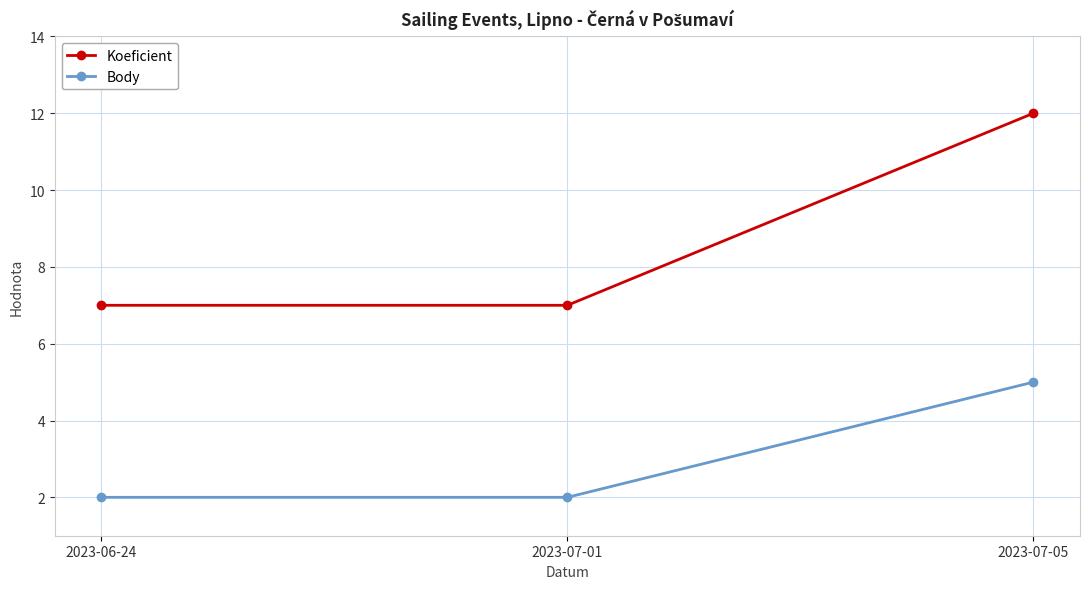

What is the smallest value displayed?

2